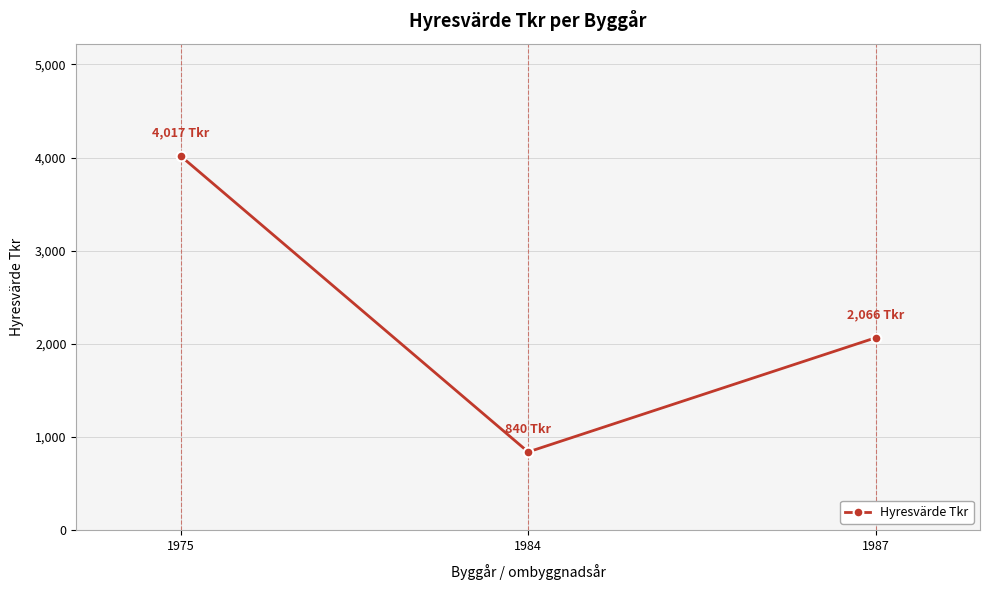

Approximately how many times larger is the value at 1987 compared to 1984?

2.5